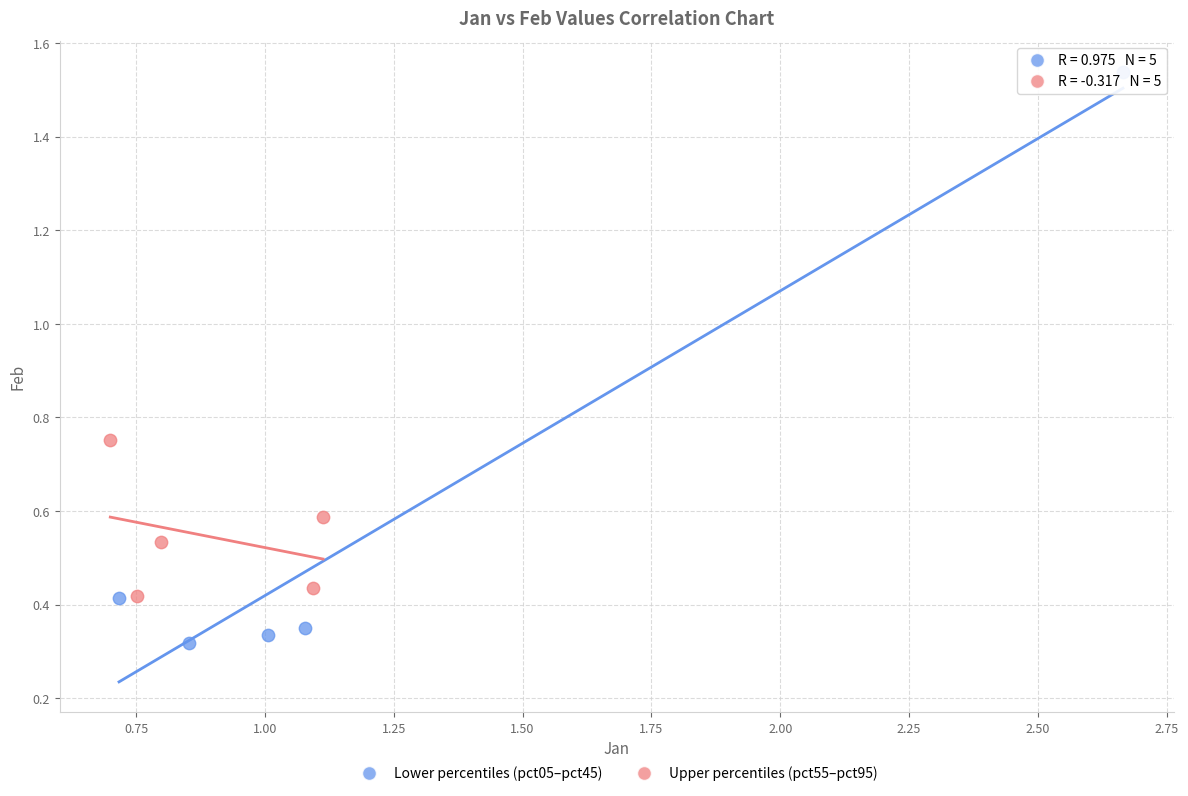

Which series has the widest spread of Y values?

Lower percentiles (pct05–pct45)